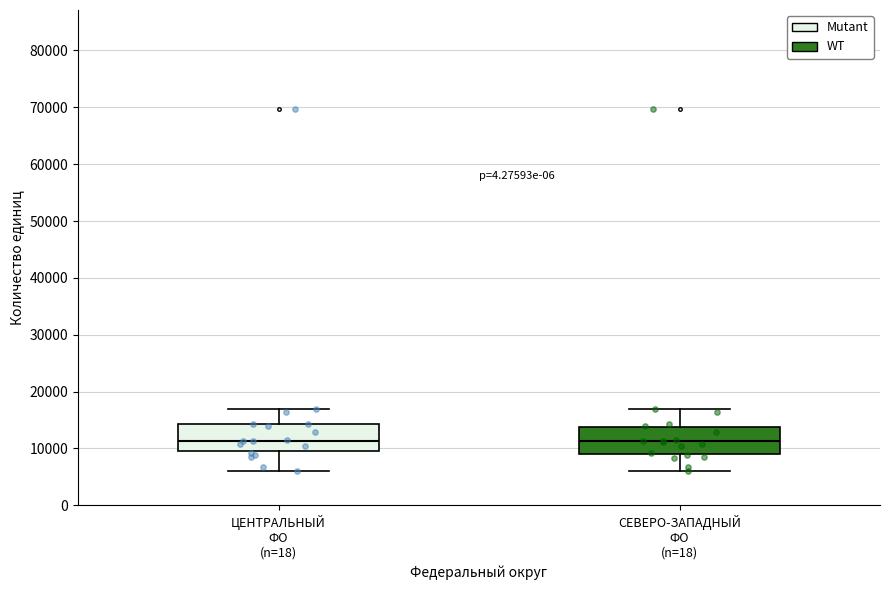

Where does the median line of the box for СЕВЕРО-ЗАПАДНЫЙ ФО (n=18) sit on the y-axis? The values are not printed on the chart, so give them approximately, as read against the axis.

11000